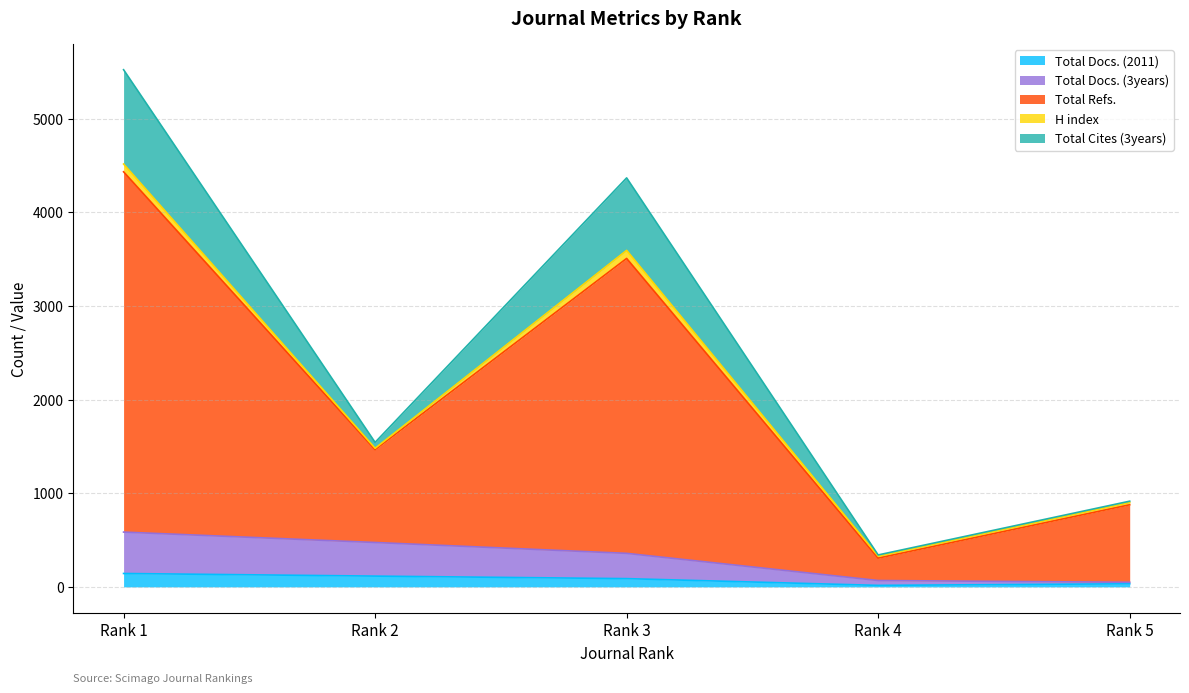

At which label does Total Refs. reach its minimum?

Rank 4